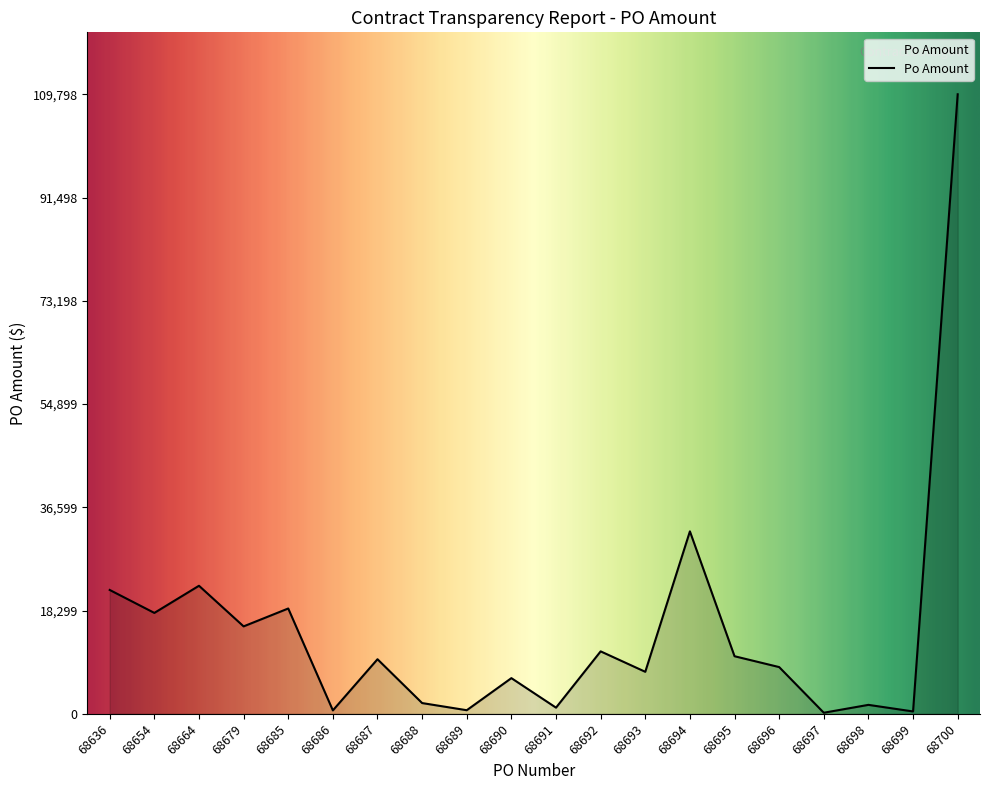

Which label corresponds to the largest value in the chart?

68700